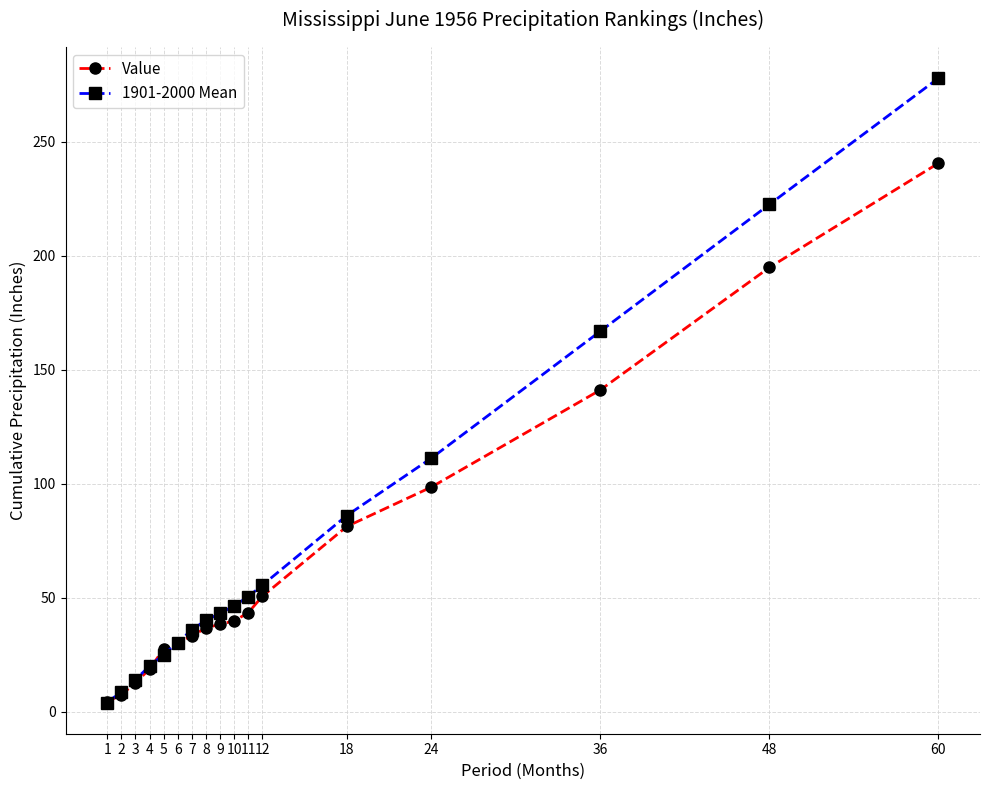

At which label does 1901-2000 Mean reach its minimum?

1